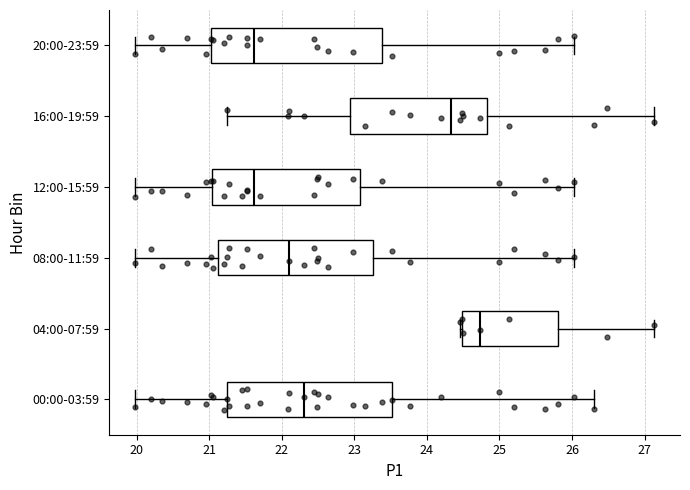

Where does the median line of the box for 00:00-03:59 sit on the x-axis? The values are not printed on the chart, so give them approximately, as read against the axis.

22.3